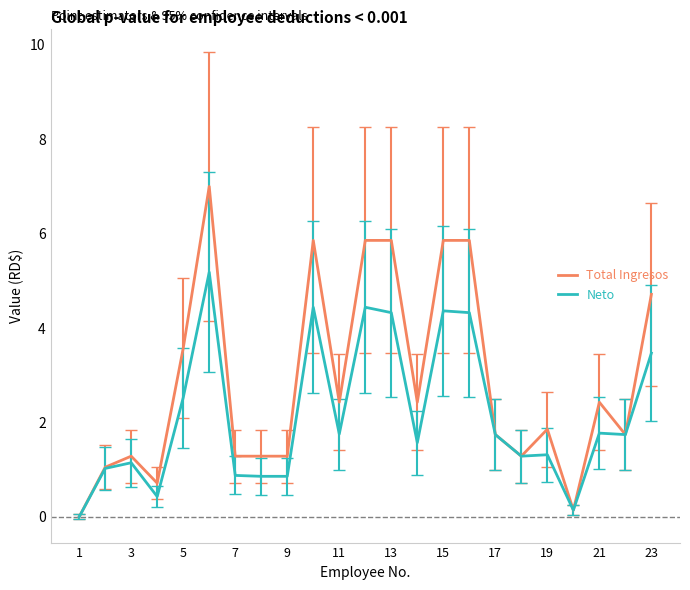

At how many categories does at least one series exceed 3?

8